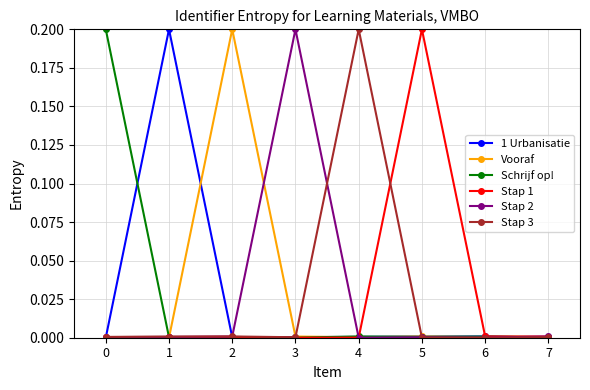

Is it true that Schrijf op! equals 0.0 at 3?

True